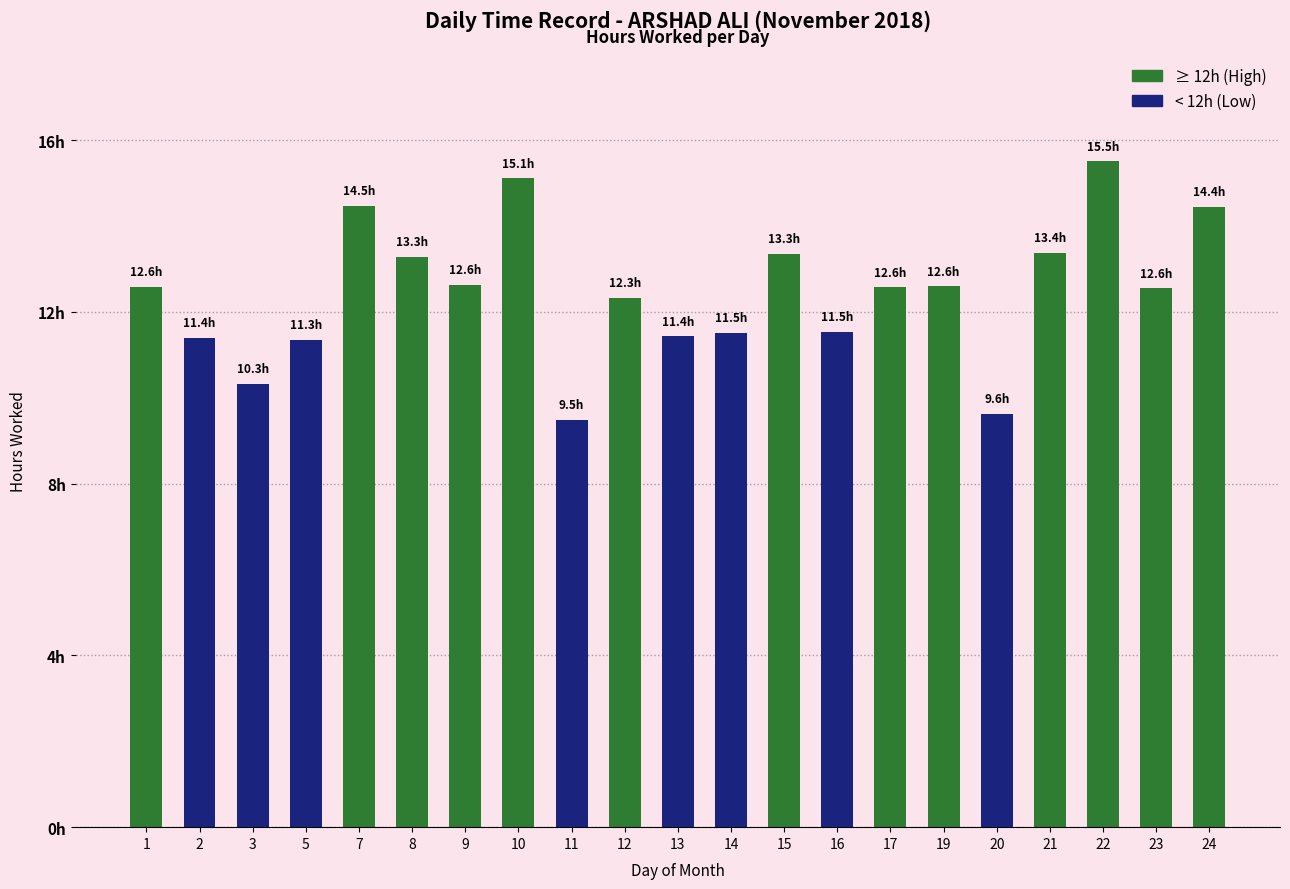

Which has a higher value, 20 or 15?

15